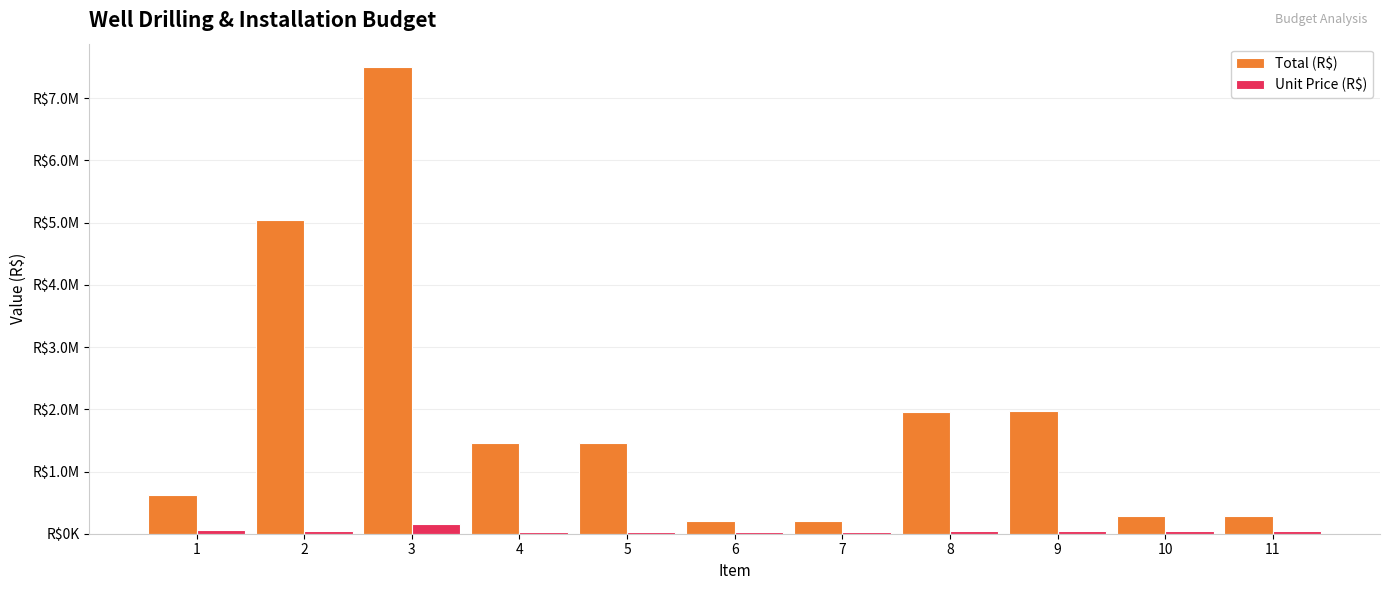

What is the average value of the Unit Price (R$) series?

51557.3